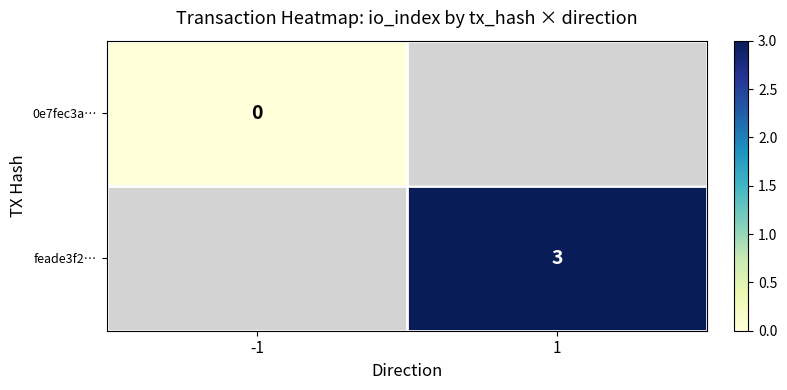

How many distinct data groups are displayed?

2